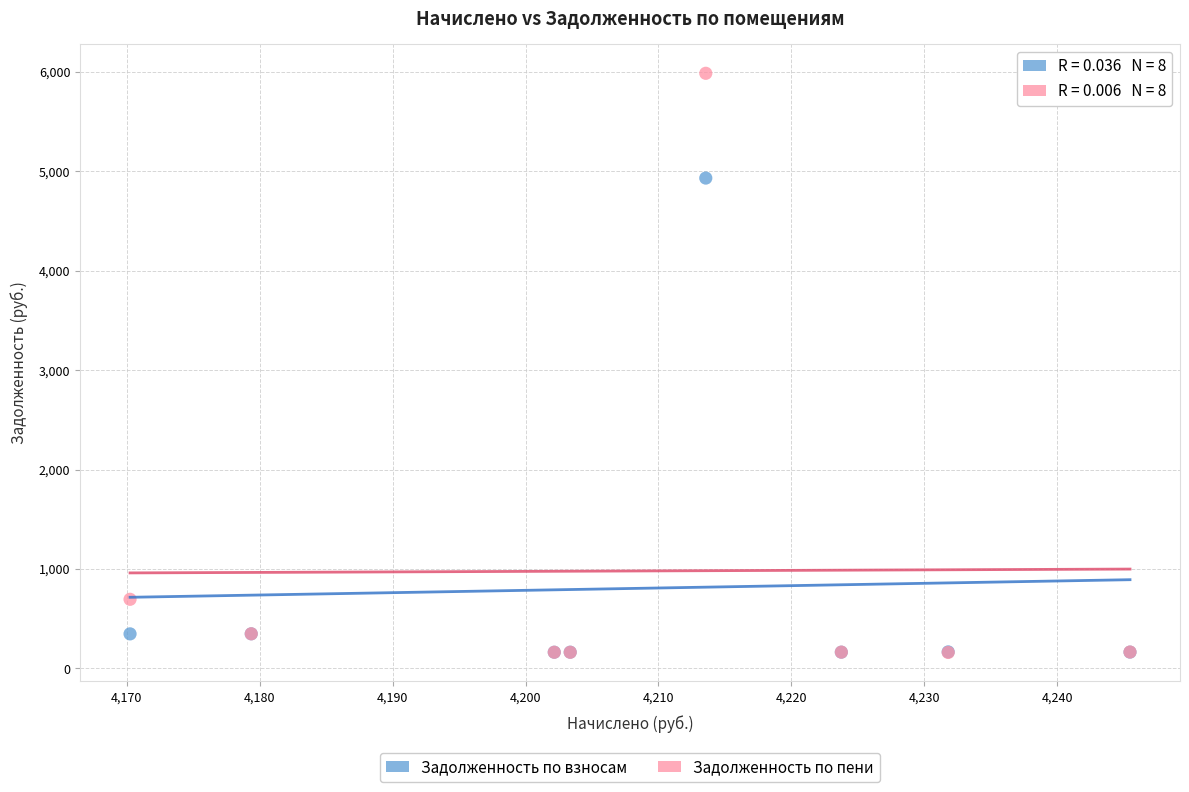

Which series reaches the maximum Y coordinate?

Задолженность по пени